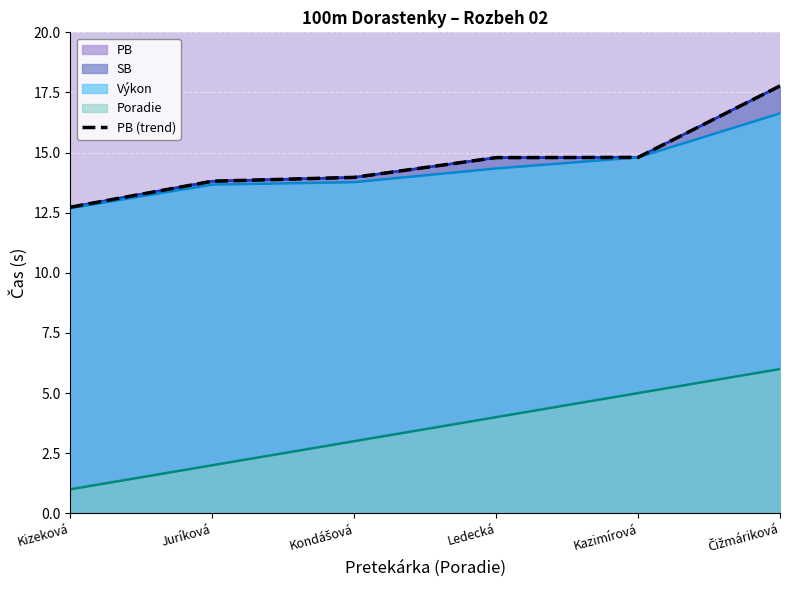

List the labels in order of value, largest first.

Čižmáriková, Kazimírová, Ledecká, Kondášová, Juríková, Kizeková